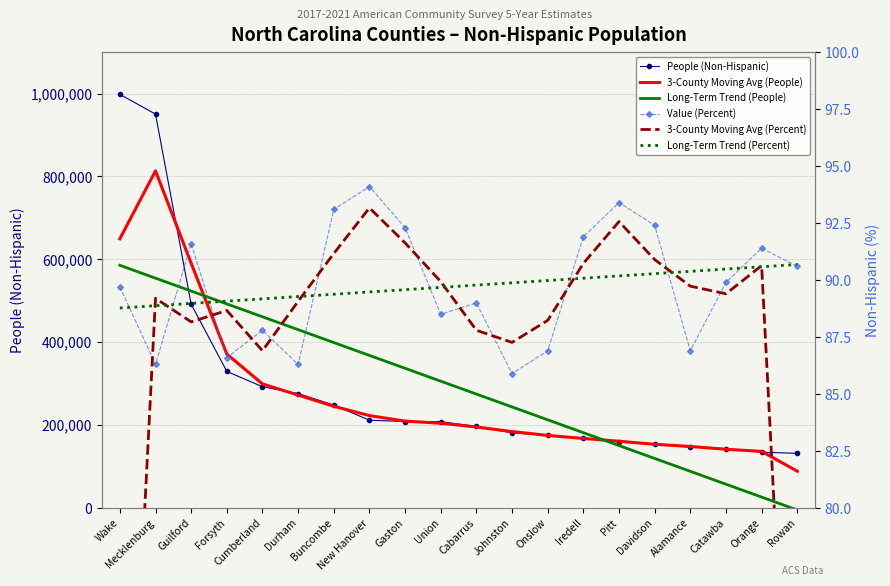

What position from the left is Pitt?

15